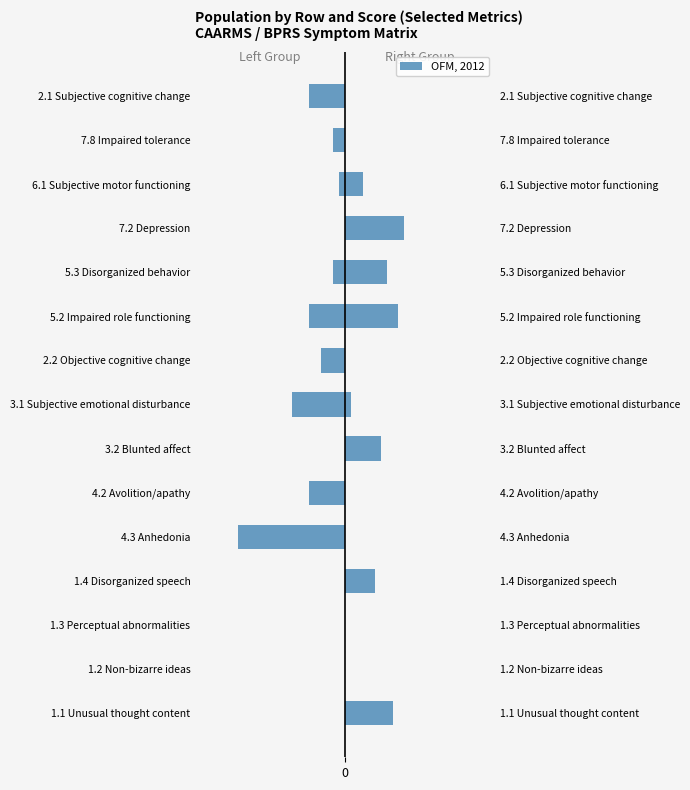

At how many categories does at least one series exceed -4?

15